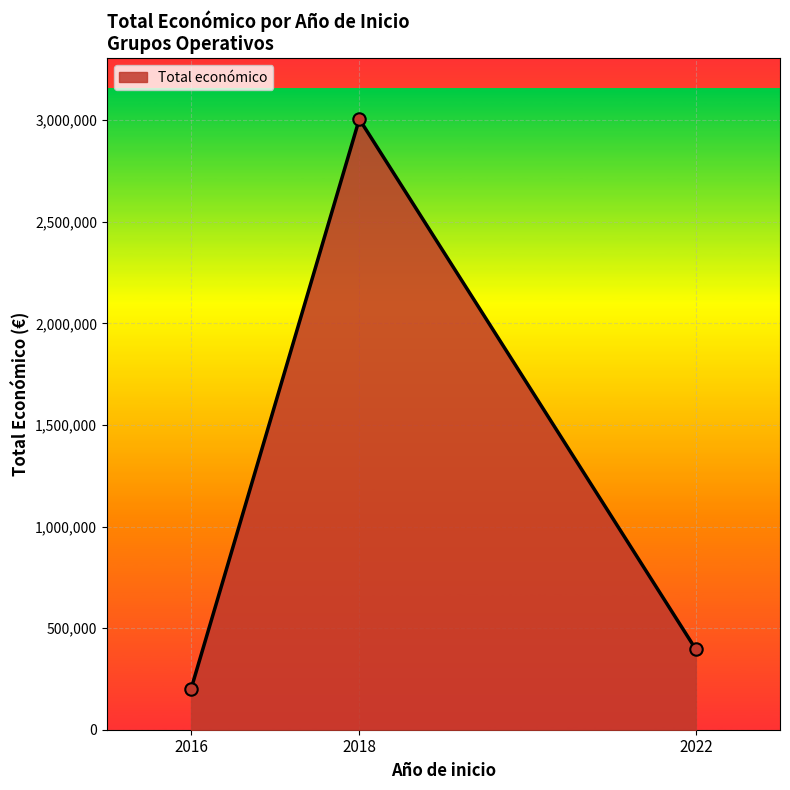

Between 2018 and 2016, which is larger?

2018